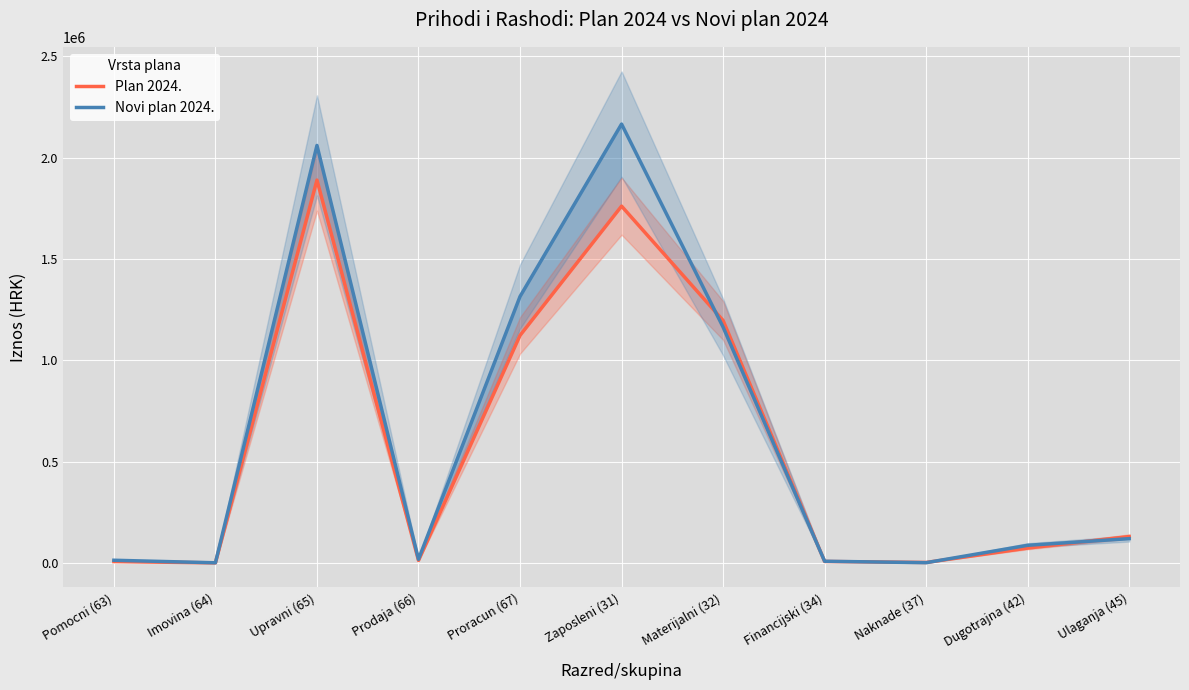

At how many categories does at least one series exceed 1642675?

2